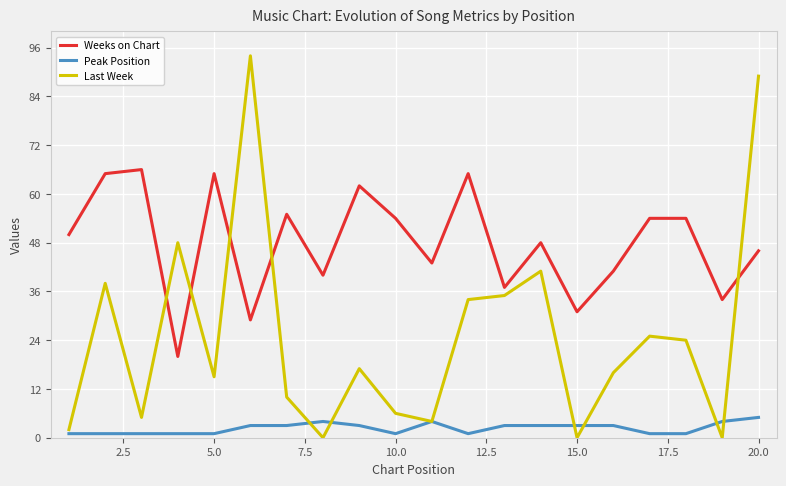

Which series has the largest range (max minus min)?

Last Week